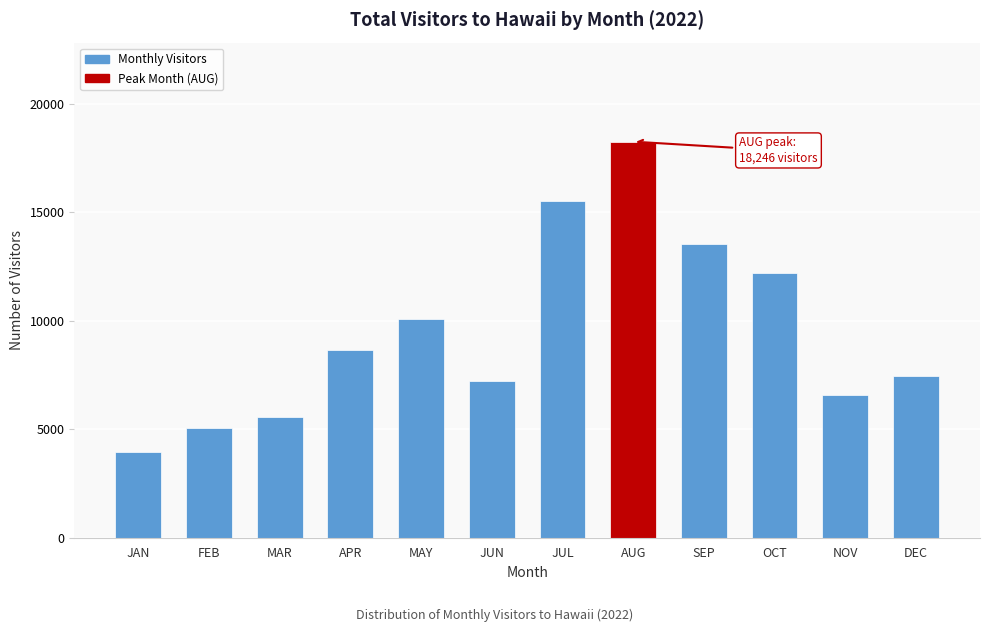

Reading right to left, what are all the values shown in this chart?

7457.7	6554.0	12199.1	13517.3	18245.9	15530.8	7212.1	10082.1	8668.1	5564.2	5072.0	3937.2